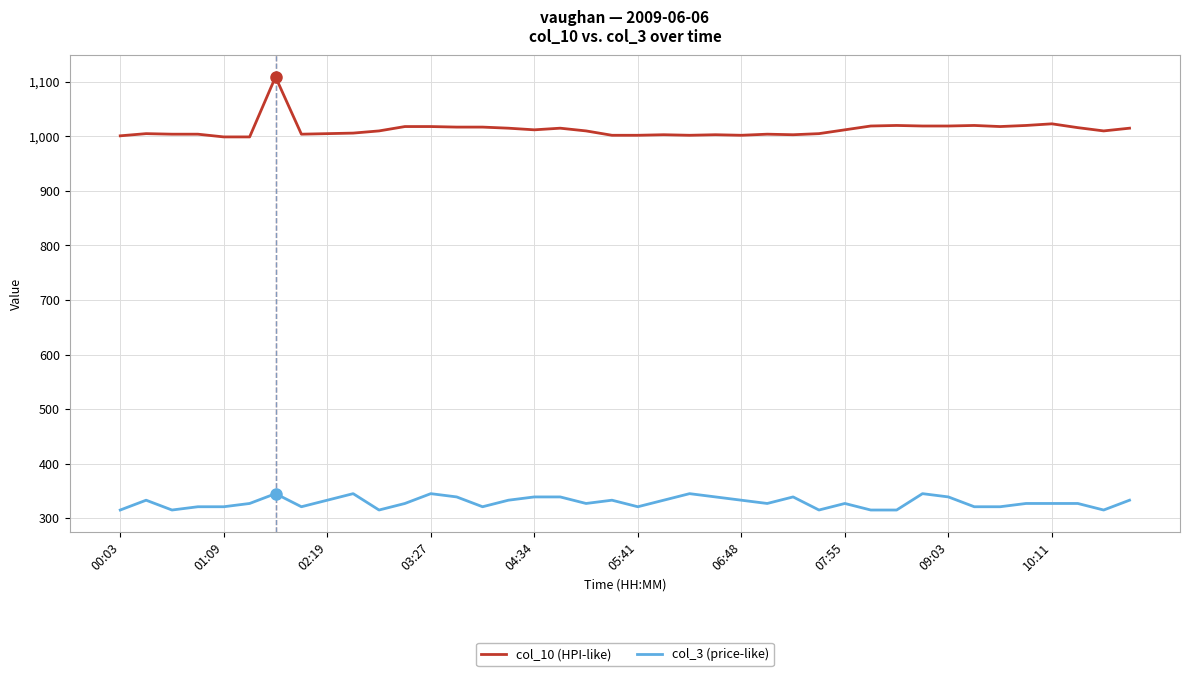

True or false: col_10 (HPI-like) and col_3 (price-like) intersect in this chart.

False